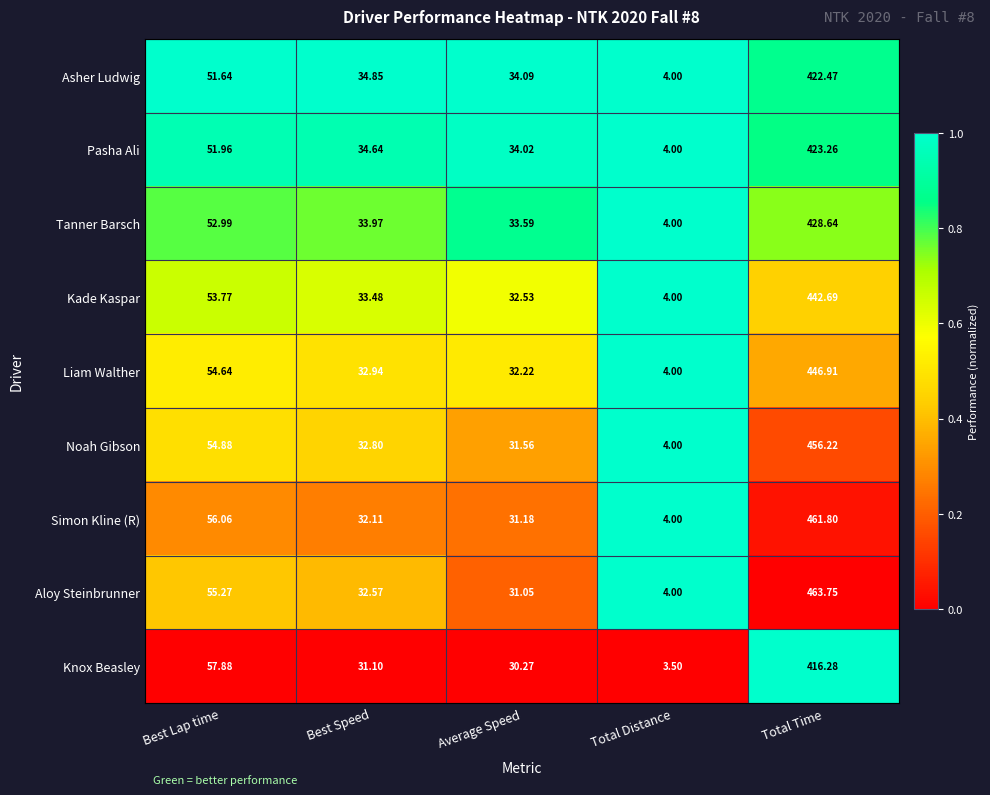

Where is Kade Kaspar nearest to the value 223?

Best Lap time